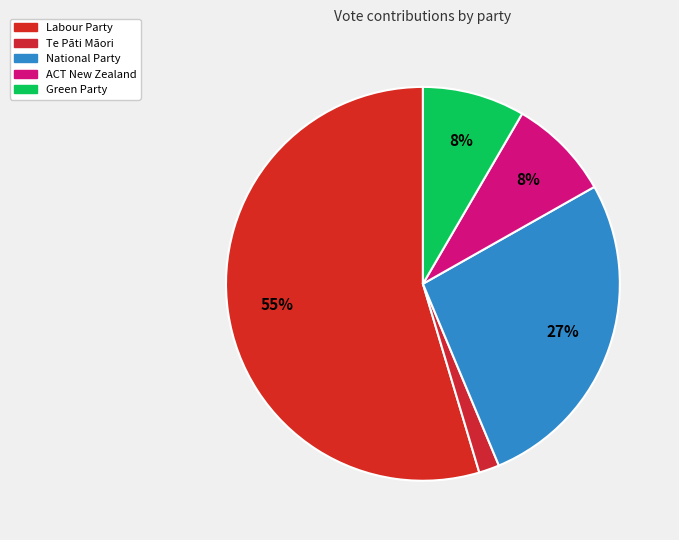

What is the change in value from Te Pāti Māori to National Party?

+30